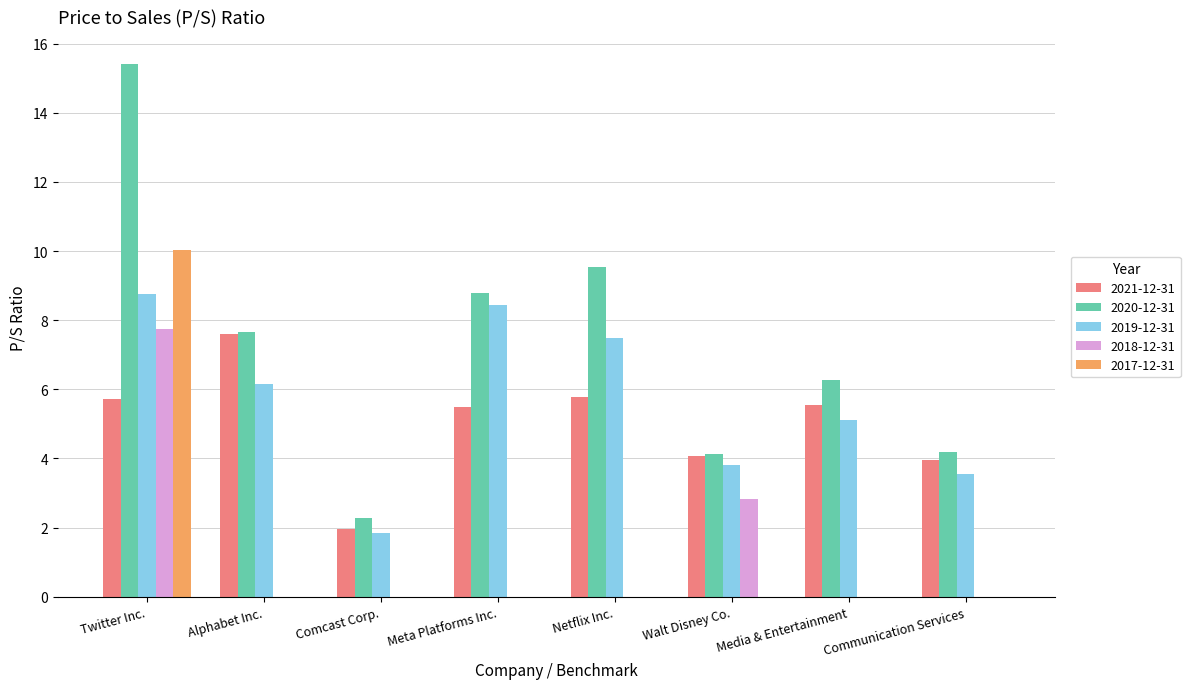

The 2017-12-31 series shows 0.0 at Communication Services. True or false?

True